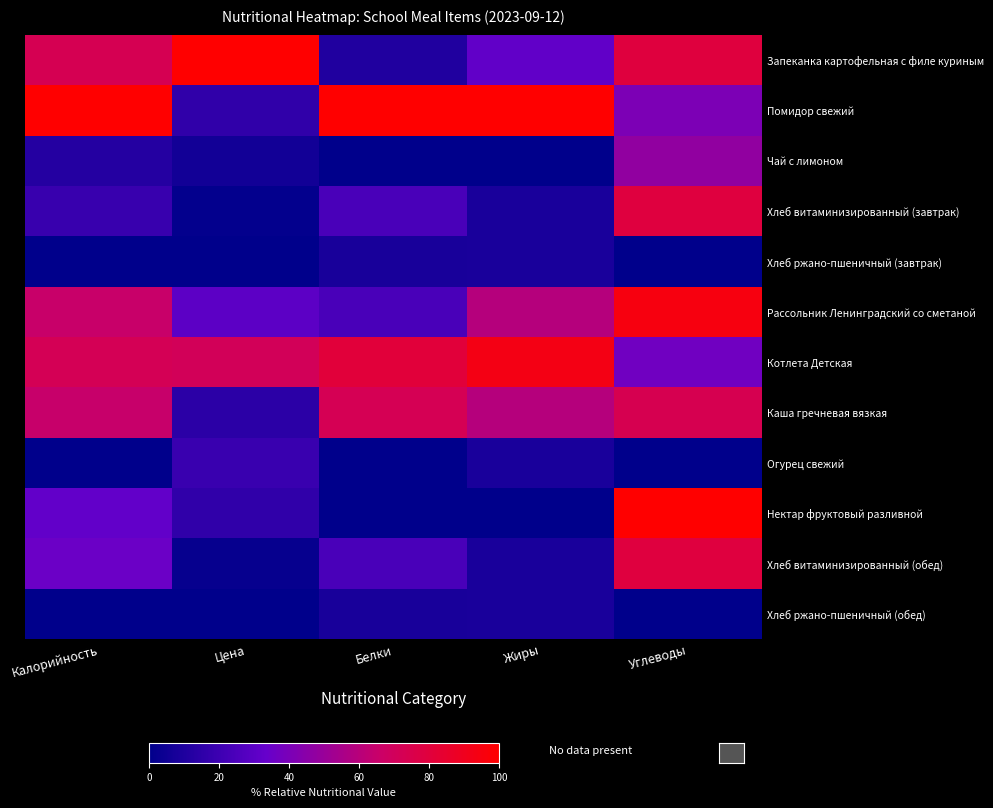

Reading left to right, extract all data points from this chart.

Запеканка картофельная с филе куриным: Калорийность=72.9	Цена=100.0	Белки=10.6	Жиры=31.9	Углеводы=79.5
Помидор свежий: Калорийность=100.0	Цена=15.8	Белки=100.0	Жиры=100.0	Углеводы=40.8
Чай с лимоном: Калорийность=11.8	Цена=6.1	Белки=0.0	Жиры=0.0	Углеводы=47.4
Хлеб витаминизированный (завтрак): Калорийность=18.6	Цена=1.3	Белки=24.2	Жиры=8.5	Углеводы=78.9
Хлеб ржано-пшеничный (завтрак): Калорийность=0.0	Цена=0.4	Белки=8.1	Жиры=8.5	Углеводы=0.0
Рассольник Ленинградский со сметаной: Калорийность=65.6	Цена=30.4	Белки=24.2	Жиры=59.3	Углеводы=94.7
Котлета Детская: Калорийность=71.9	Цена=70.9	Белки=80.6	Жиры=93.2	Углеводы=36.8
Каша гречневая вязкая: Калорийность=65.2	Цена=14.2	Белки=72.5	Жиры=59.3	Углеводы=73.7
Огурец свежий: Калорийность=0.0	Цена=19.1	Белки=0.0	Жиры=8.5	Углеводы=0.0
Нектар фруктовый разливной: Калорийность=32.1	Цена=15.8	Белки=0.0	Жиры=0.0	Углеводы=100.0
Хлеб витаминизированный (обед): Калорийность=35.3	Цена=2.1	Белки=24.2	Жиры=8.5	Углеводы=78.9
Хлеб ржано-пшеничный (обед): Калорийность=0.0	Цена=0.0	Белки=8.1	Жиры=8.5	Углеводы=0.0